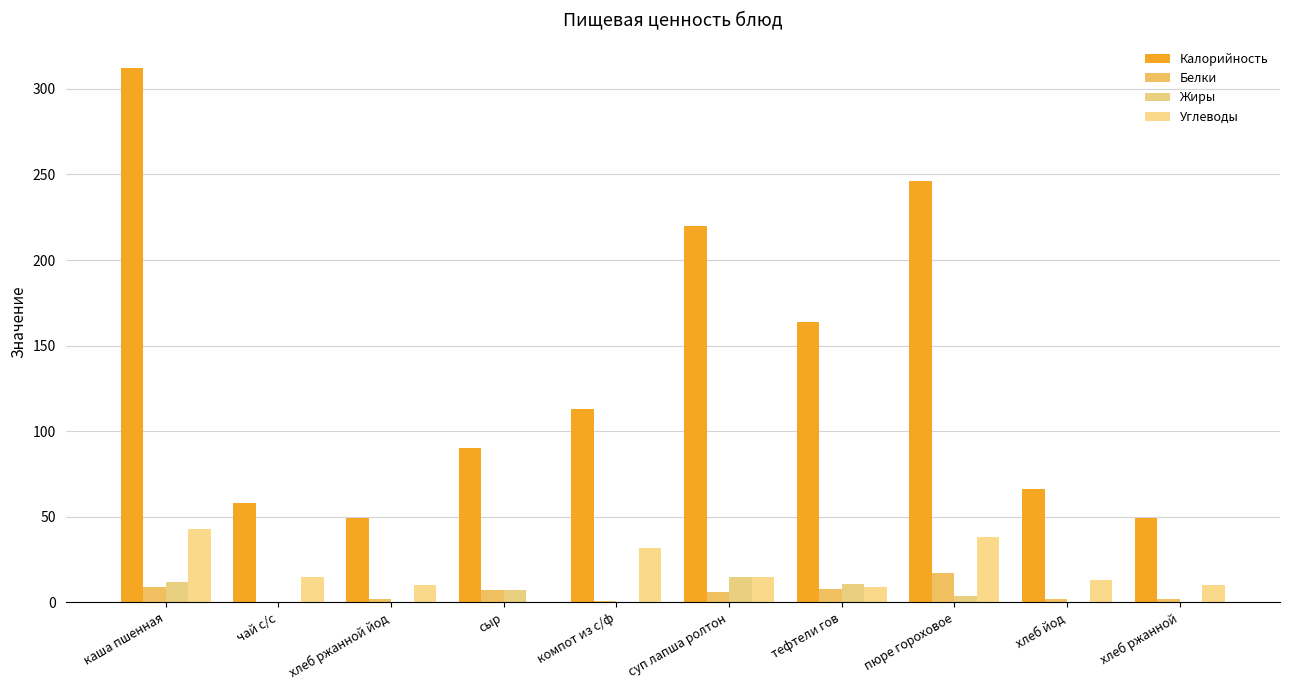

Rank the categories by Белки value from lowest to highest.

чай с/с, компот из с/ф, хлеб ржанной йод, хлеб ржанной, хлеб йод, суп лапша ролтон, сыр, тефтели гов, каша пшенная, пюре гороховое